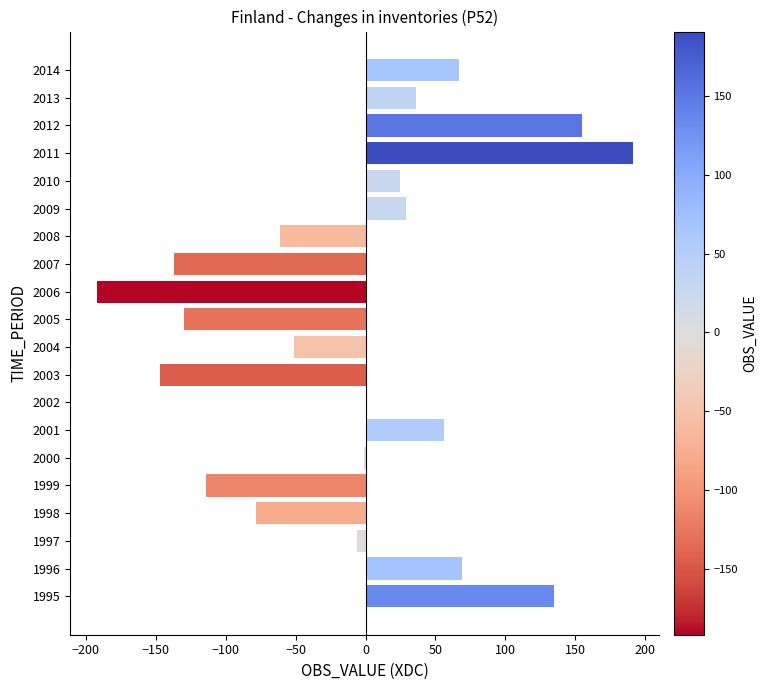

What is the maximum value shown in the chart?

191